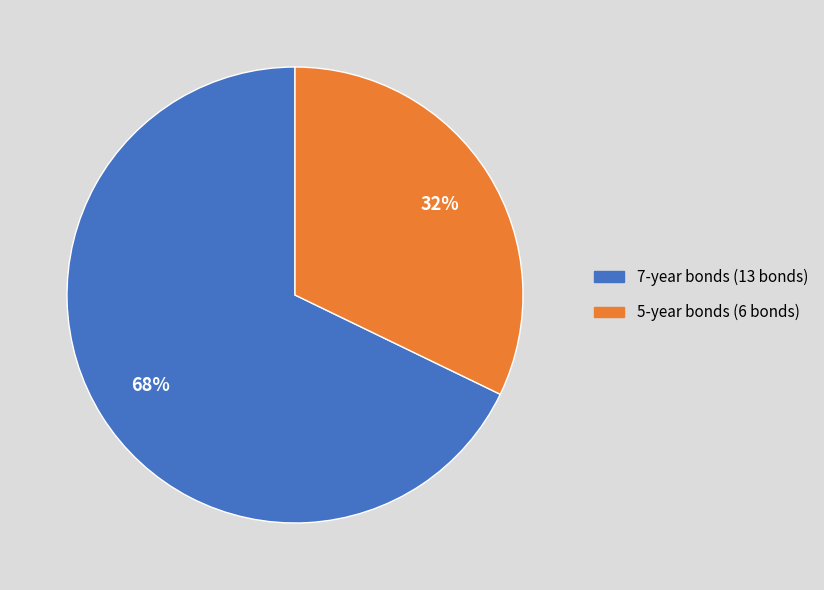

To the nearest percent, what is the difference between the largest and smallest slice percentages?

36%